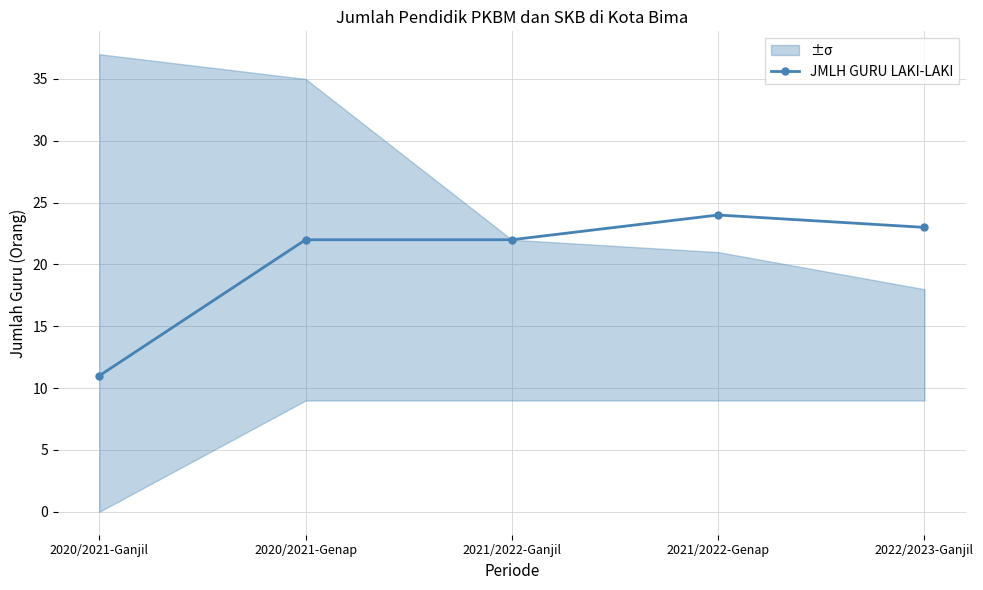

What is the value of the 2nd point from the left?

22